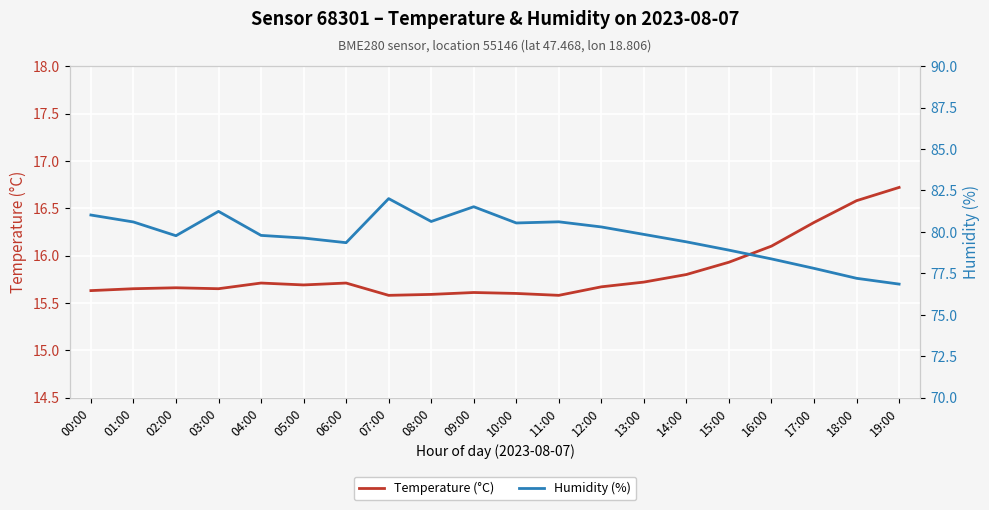

Does the chart display data point markers on the line(s)?

No